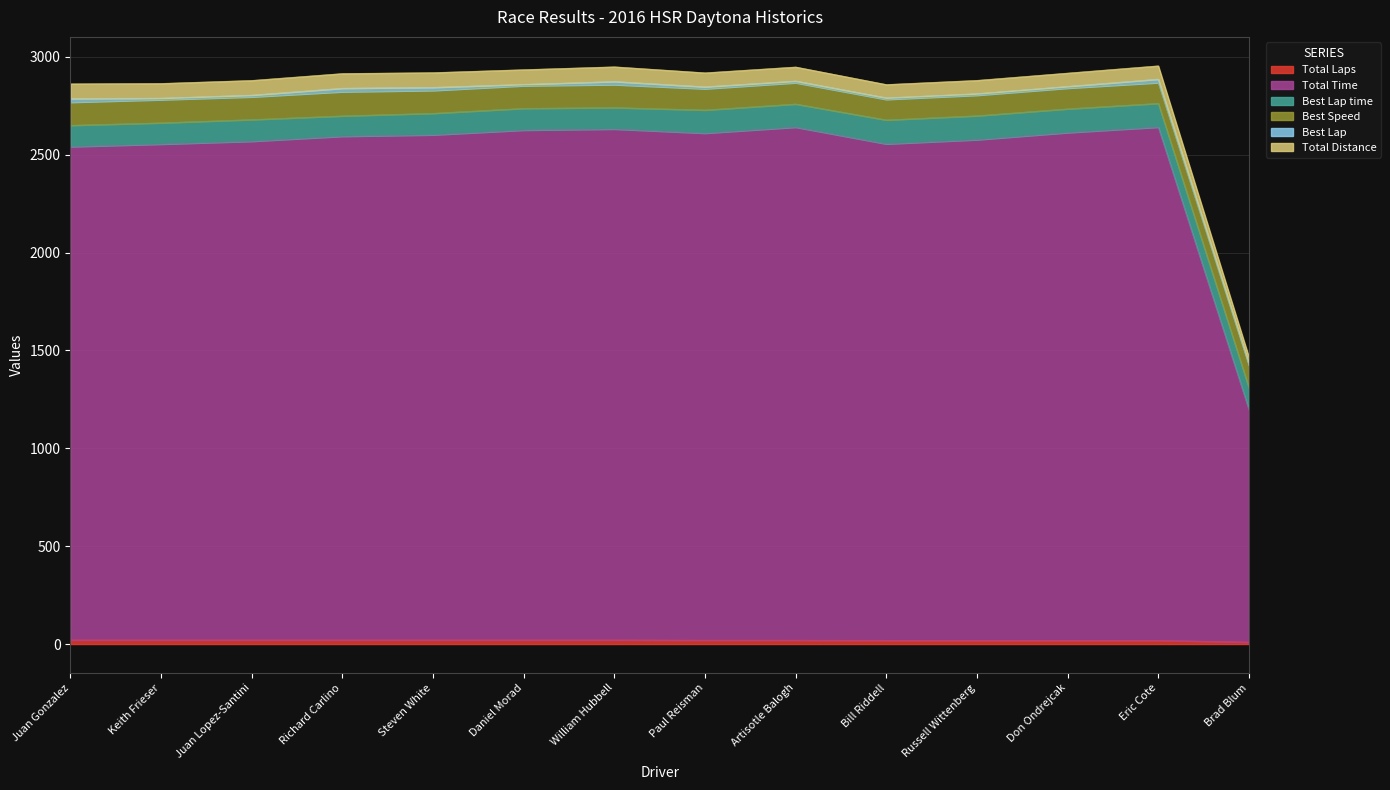

At which label does Total Time reach its minimum?

Brad Blum